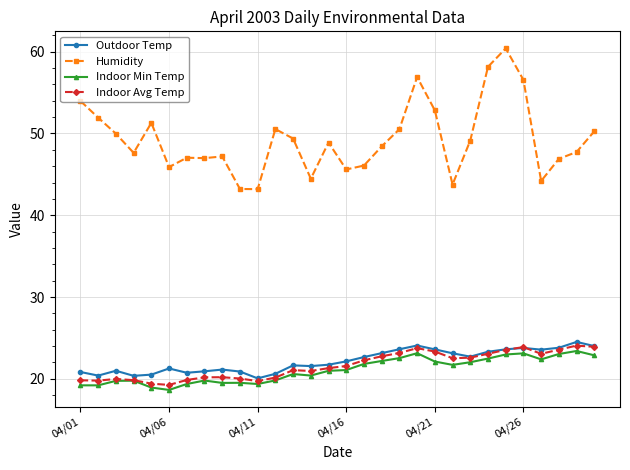

Which series has the largest total across all categories?

Humidity